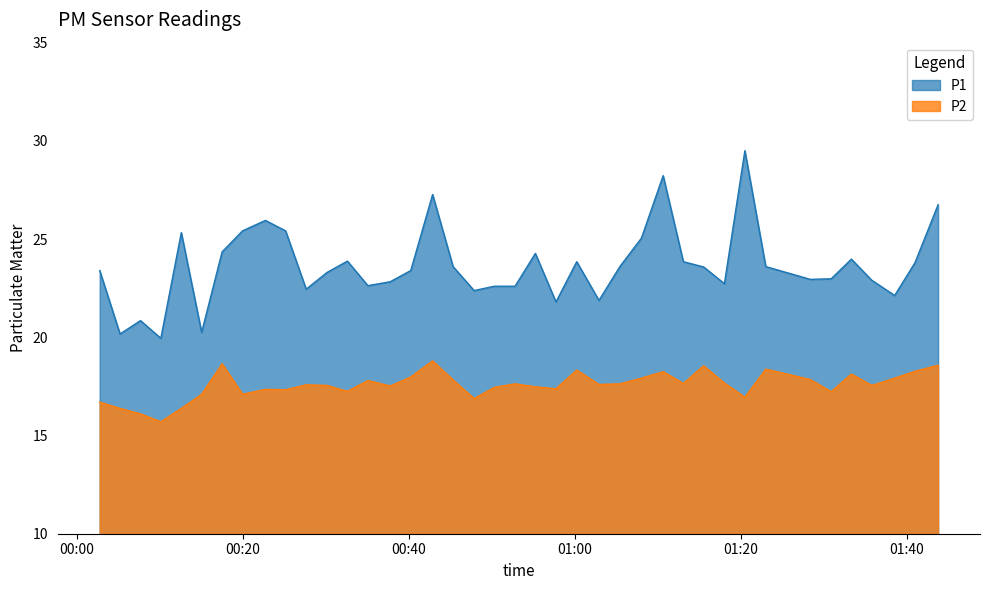

Which series has the largest total across all categories?

P1